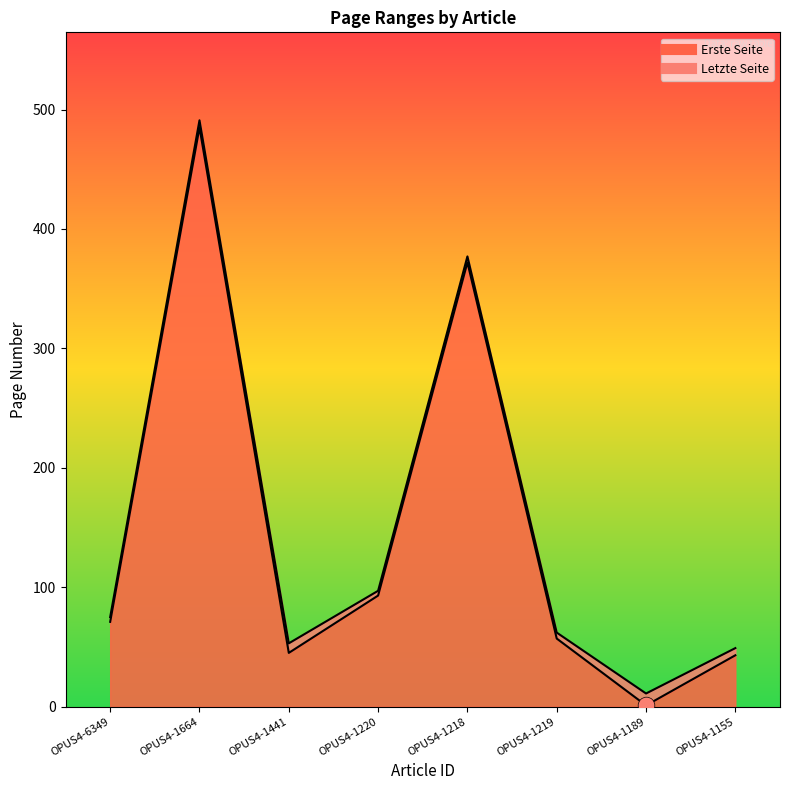

What is the value of the Letzte Seite point at the 1st from the left?

75